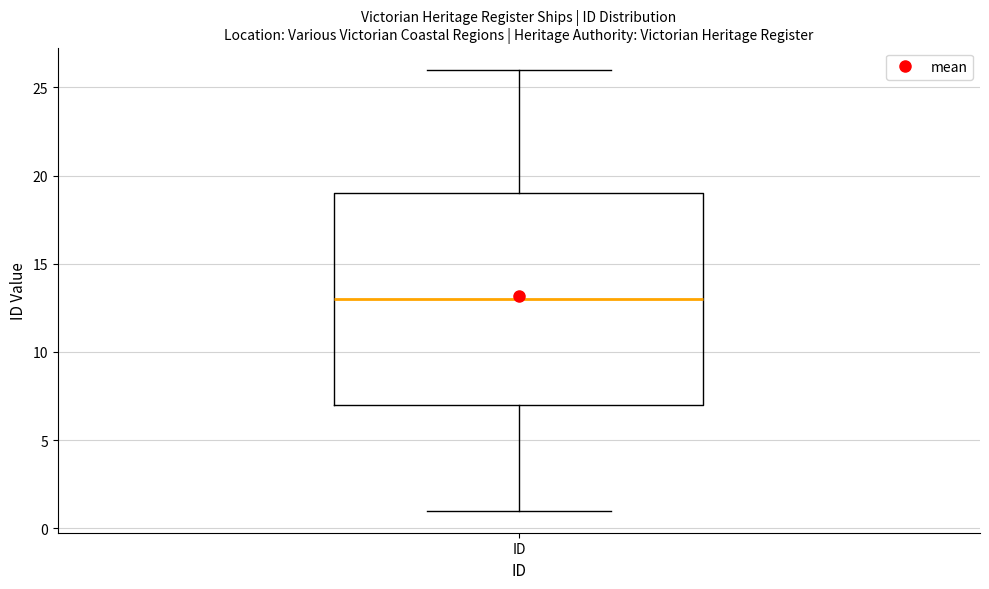

Transcribe this box plot: give where the median line is, the range the box spans, and where the two whiskers end, as read against the y-axis. The values are not printed on the chart, so give them approximately, as read against the axis.

median 13, box 7 to 19, whiskers 1 to 26